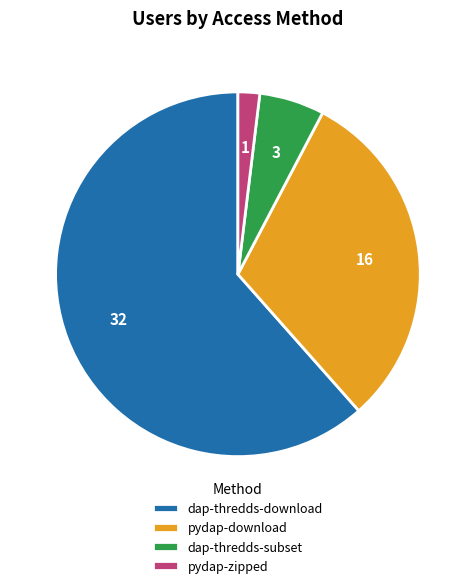

What is the largest slice in the pie chart?

dap-thredds-download